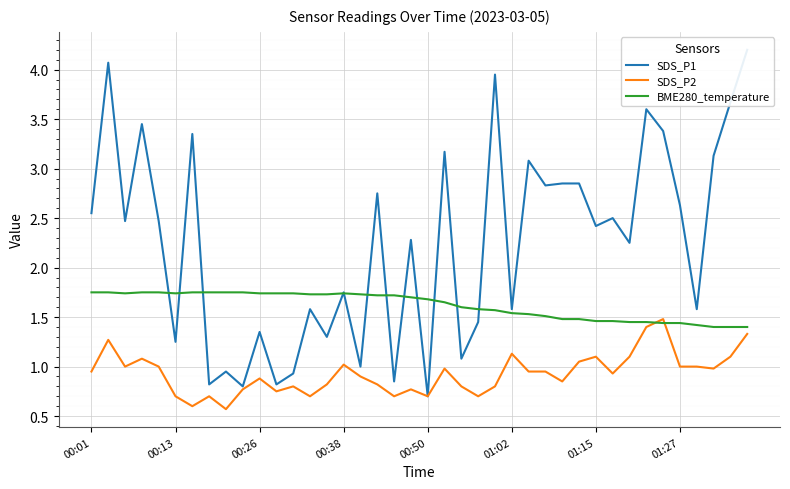

Count the number of data series in this chart.

3